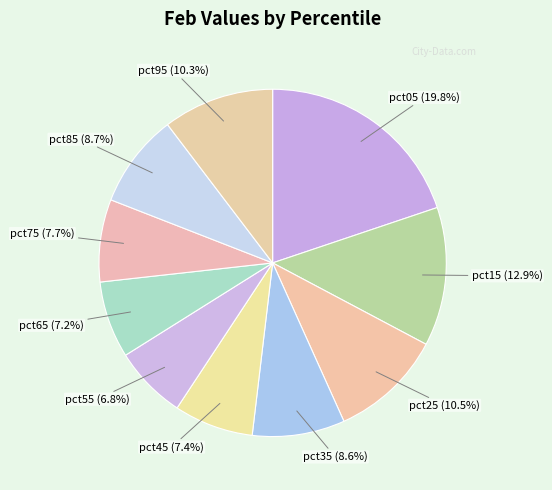

How many slices are in this pie chart?

10